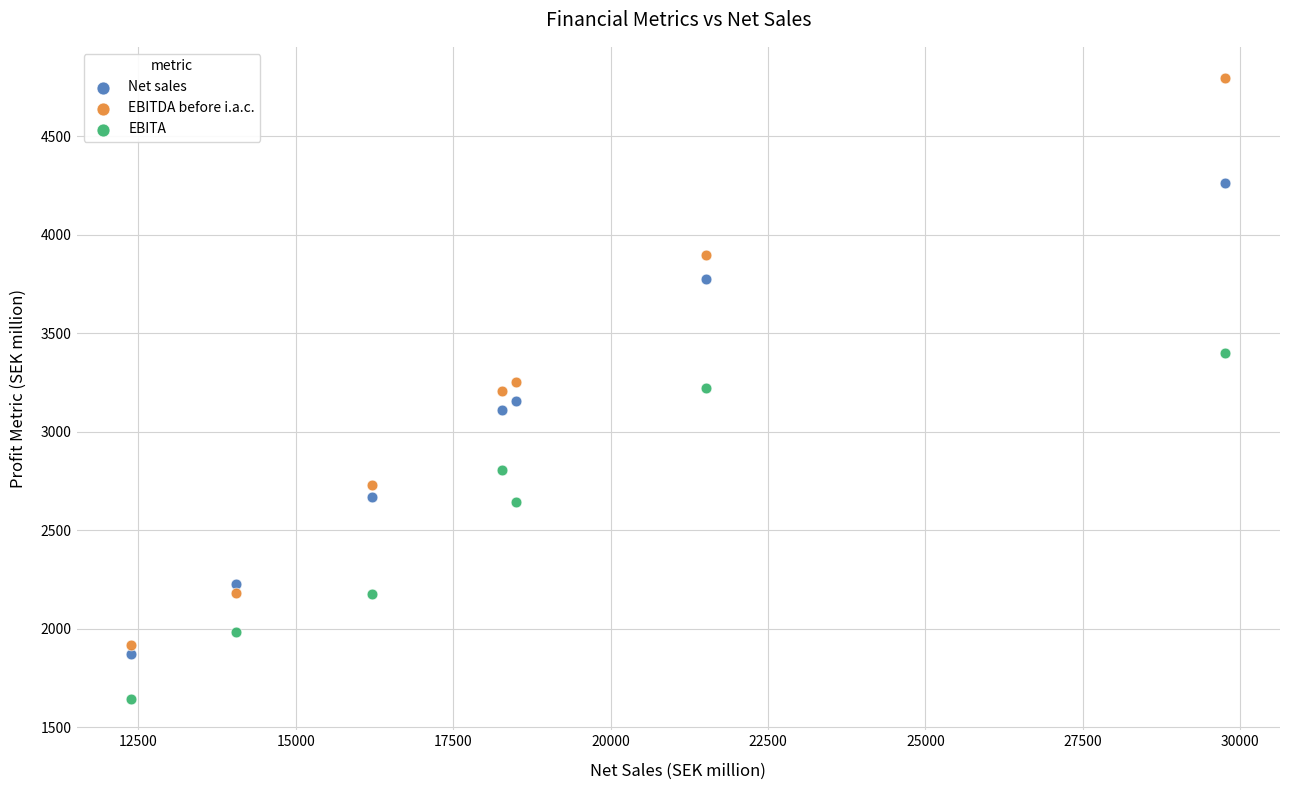

Which series contains the highest Y value?

EBITDA before i.a.c.